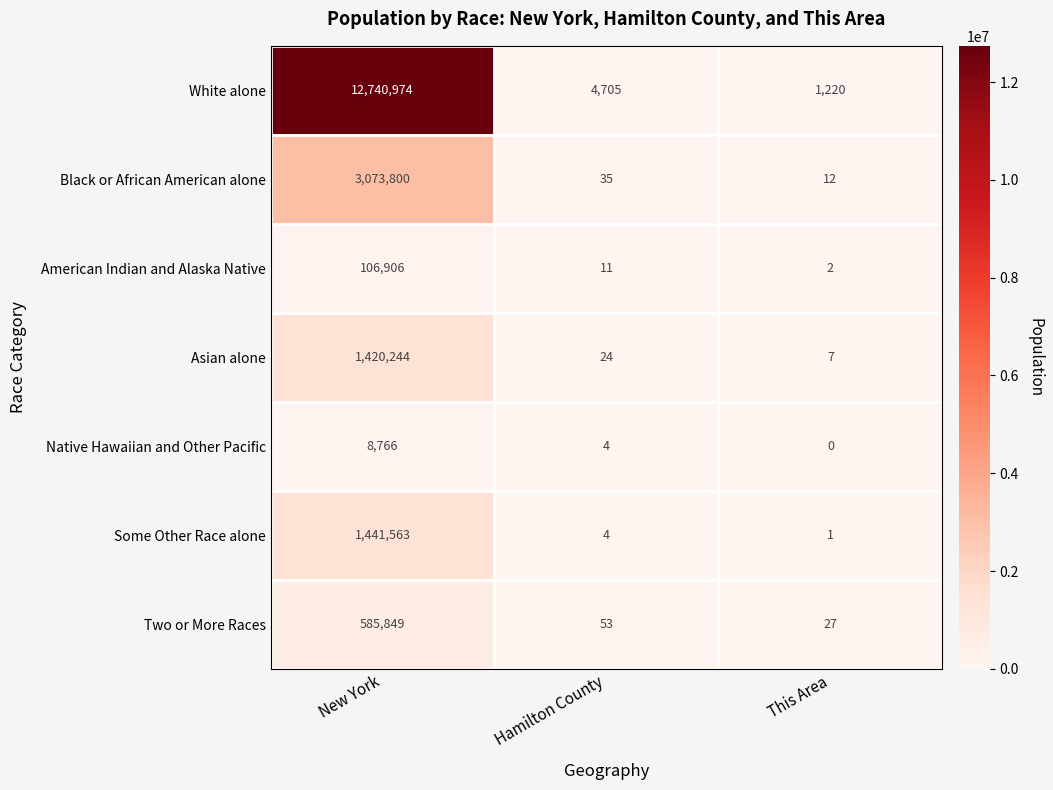

True or false: Native Hawaiian and Other Pacific has a value of 2 at Hamilton County.

False